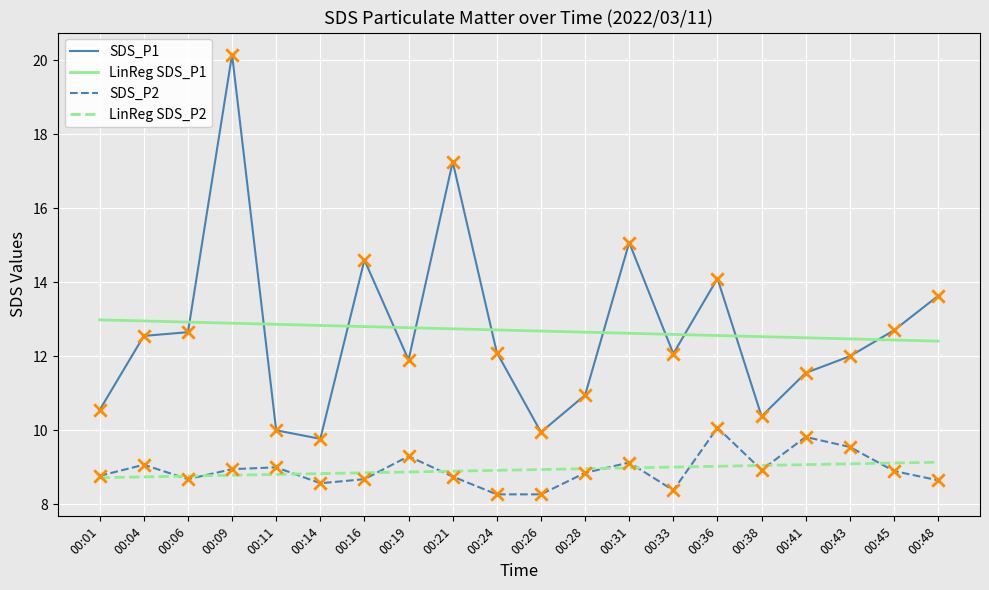

At which category is the sum across all series the highest?

00:09